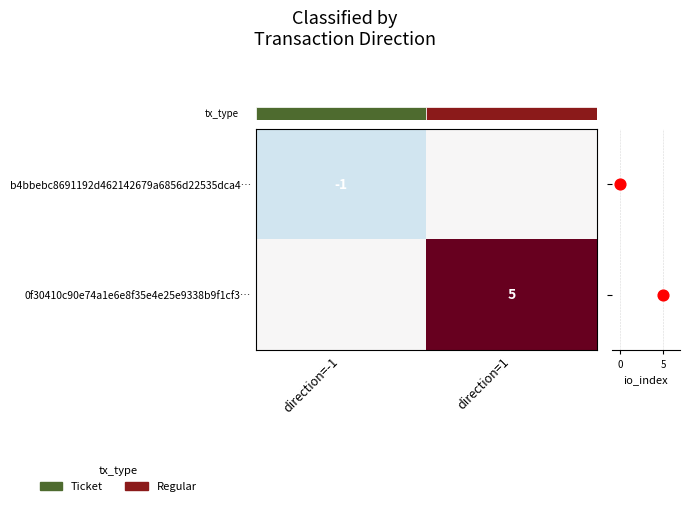

The row_0 series shows 0 at direction=1. True or false?

True